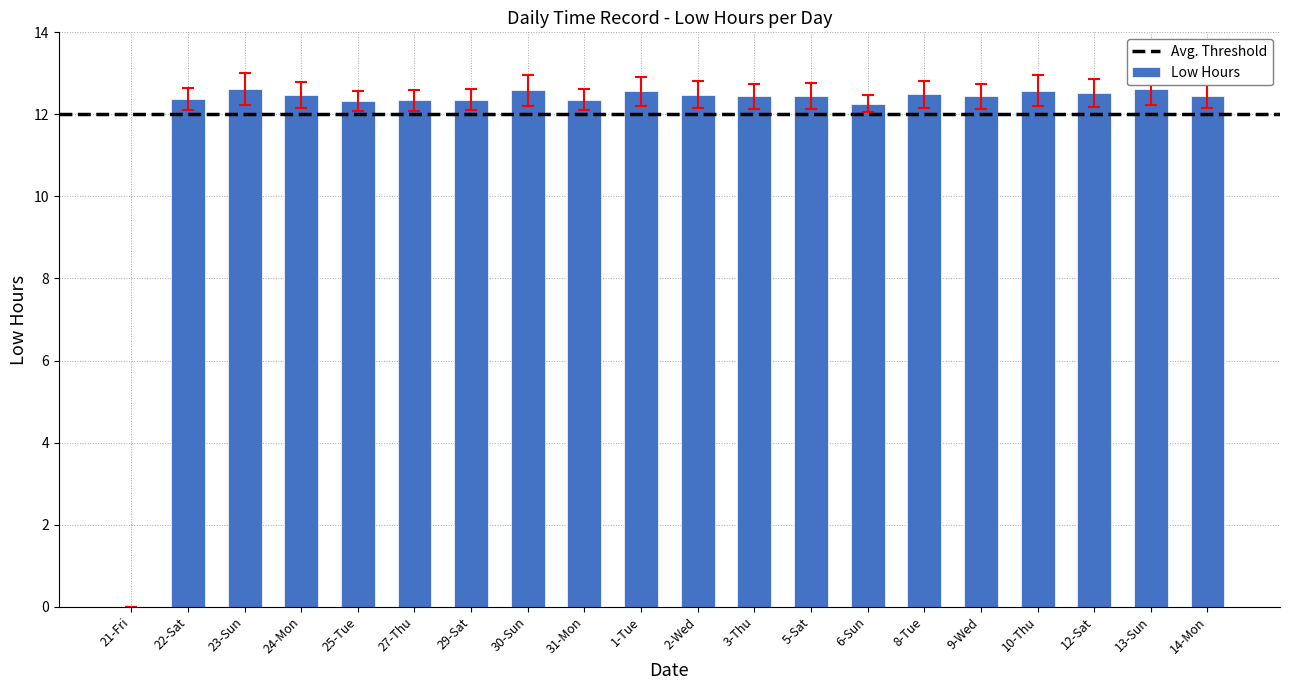

Is it true that the value at 5-Sat is 21.3?

False